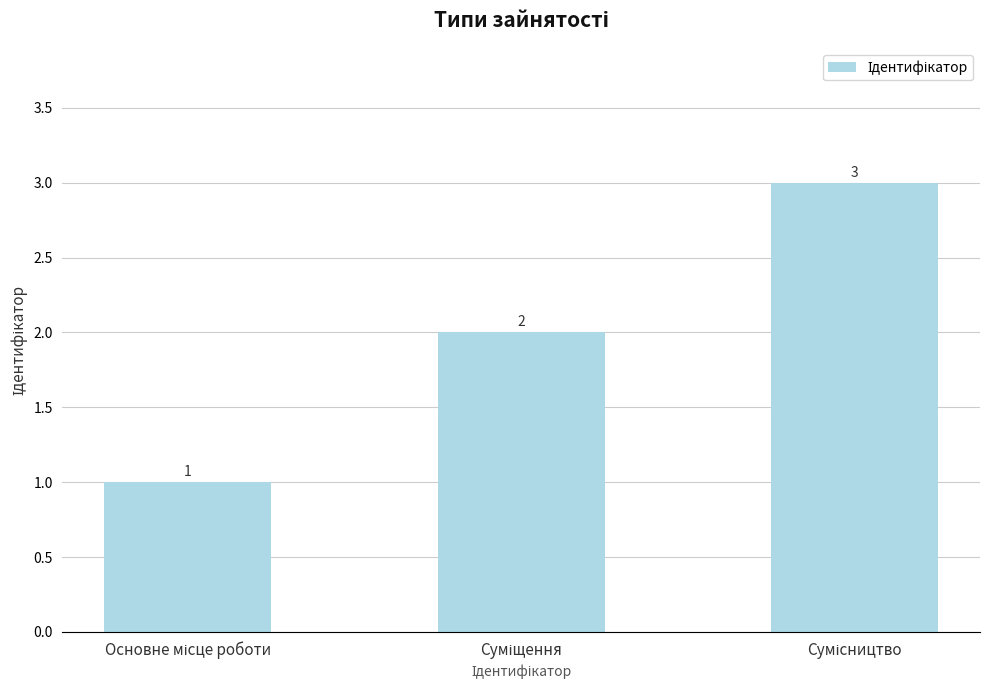

What is the sum of all values?

6